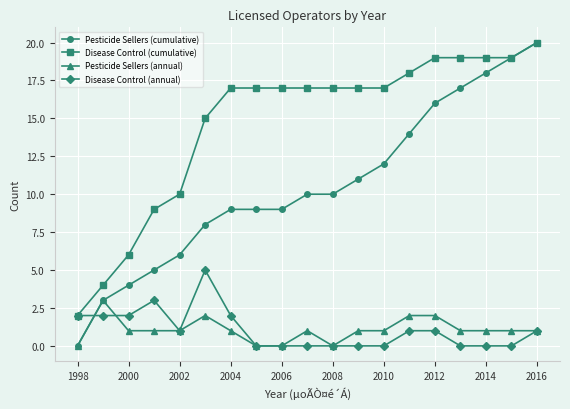

What is the value of the Pesticide Sellers (annual) point at the 13th from the left?

1